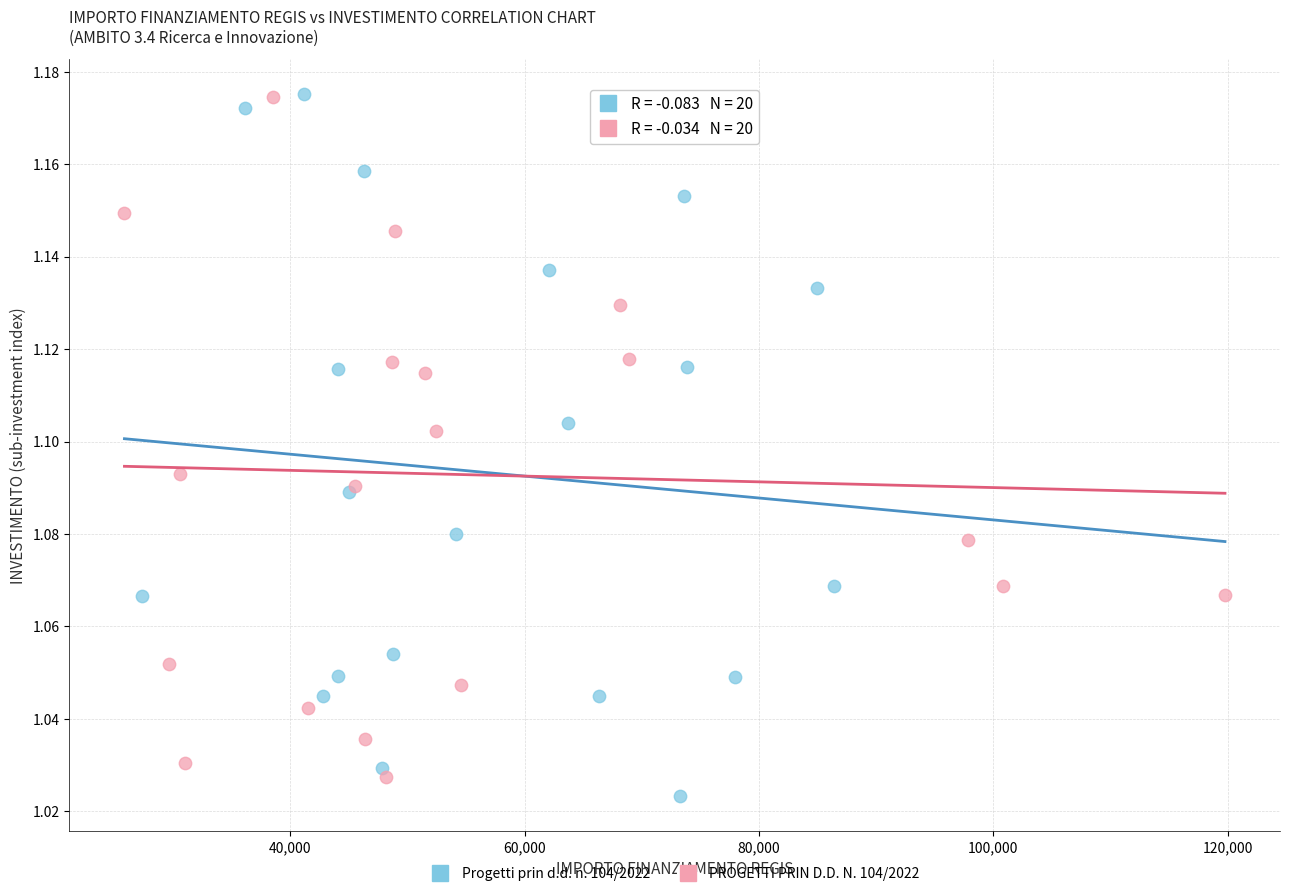

What are all the series names shown in the legend?

Progetti prin d.d. n. 104/2022, PROGETTI PRIN D.D. N. 104/2022